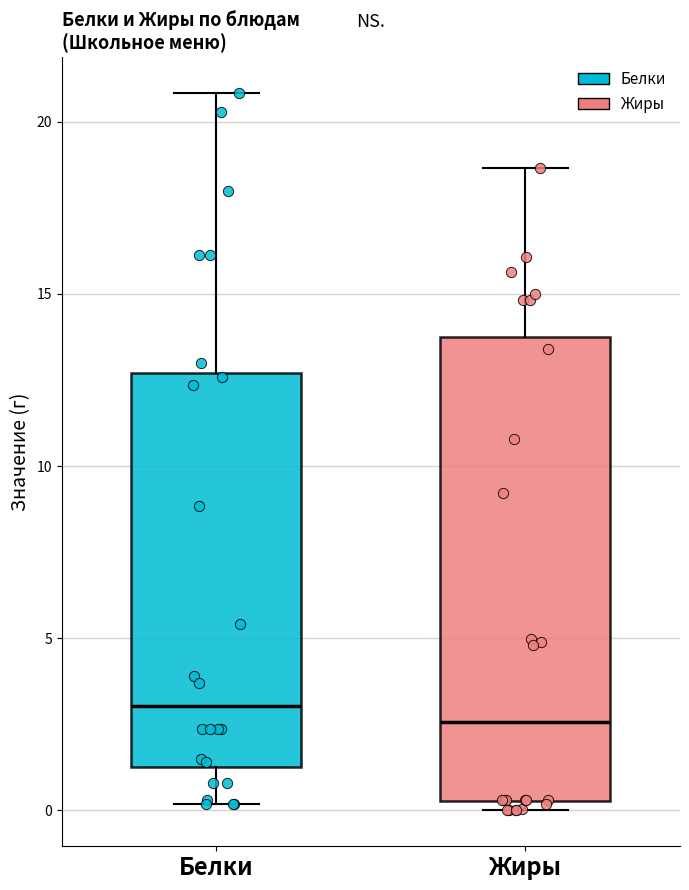

Reading left to right, transcribe this box plot: for each box, give where its median line is, the range the box spans, and where its two whiskers end, as read against the y-axis. The values are not printed on the chart, so give them approximately, as read against the axis.

Белки: median 3.0, box 1.5 to 12.5, whiskers 0.0 to 21.0
Жиры: median 2.5, box 0.5 to 13.5, whiskers 0.0 to 18.5